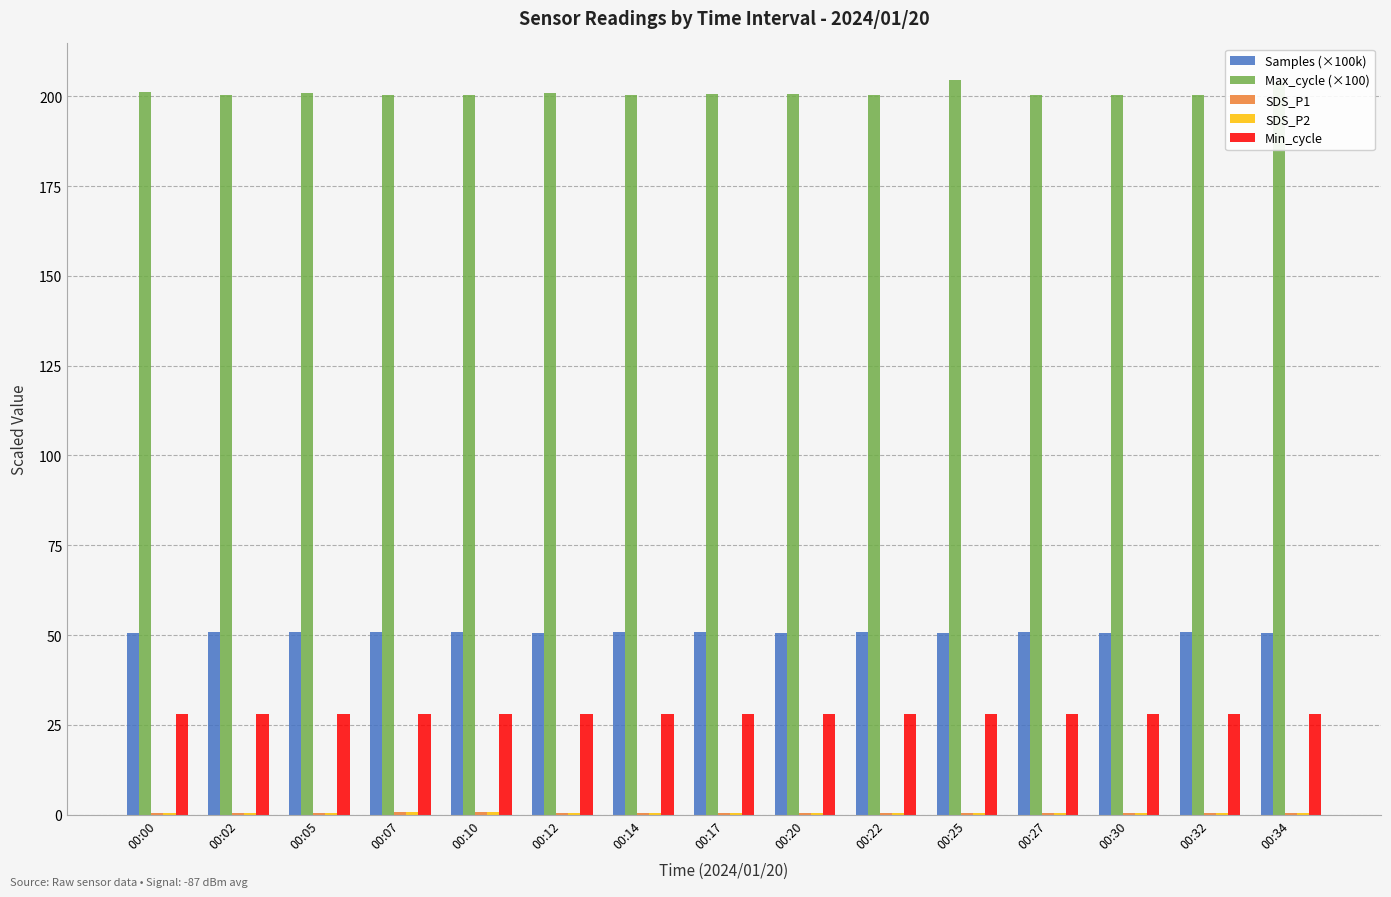

What is the greatest value displayed?

204.5